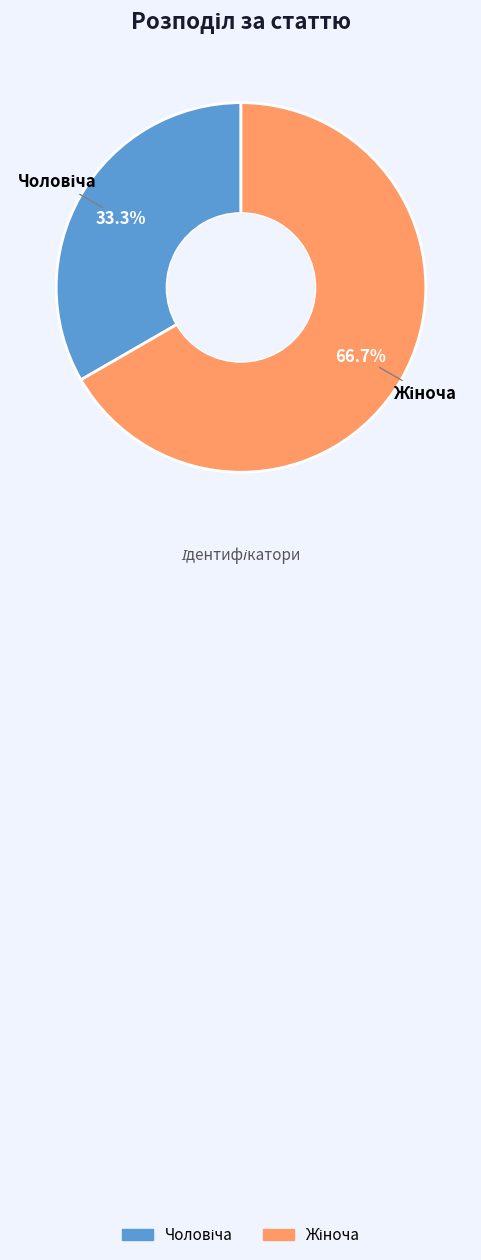

To the nearest percent, what is the difference between the largest and smallest slice percentages?

33%